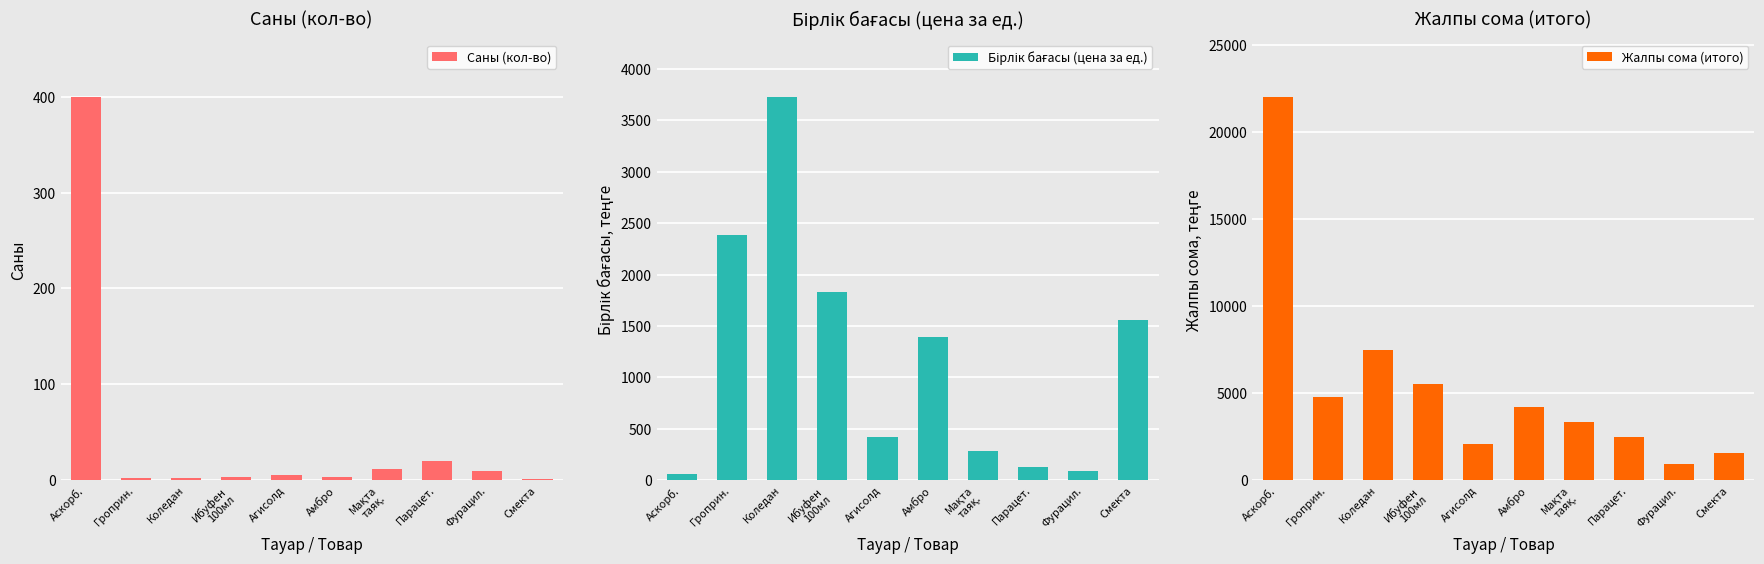

What is the difference between the Бірлік бағасы (цена за ед.) values at Парацет. and Коледан?

3605